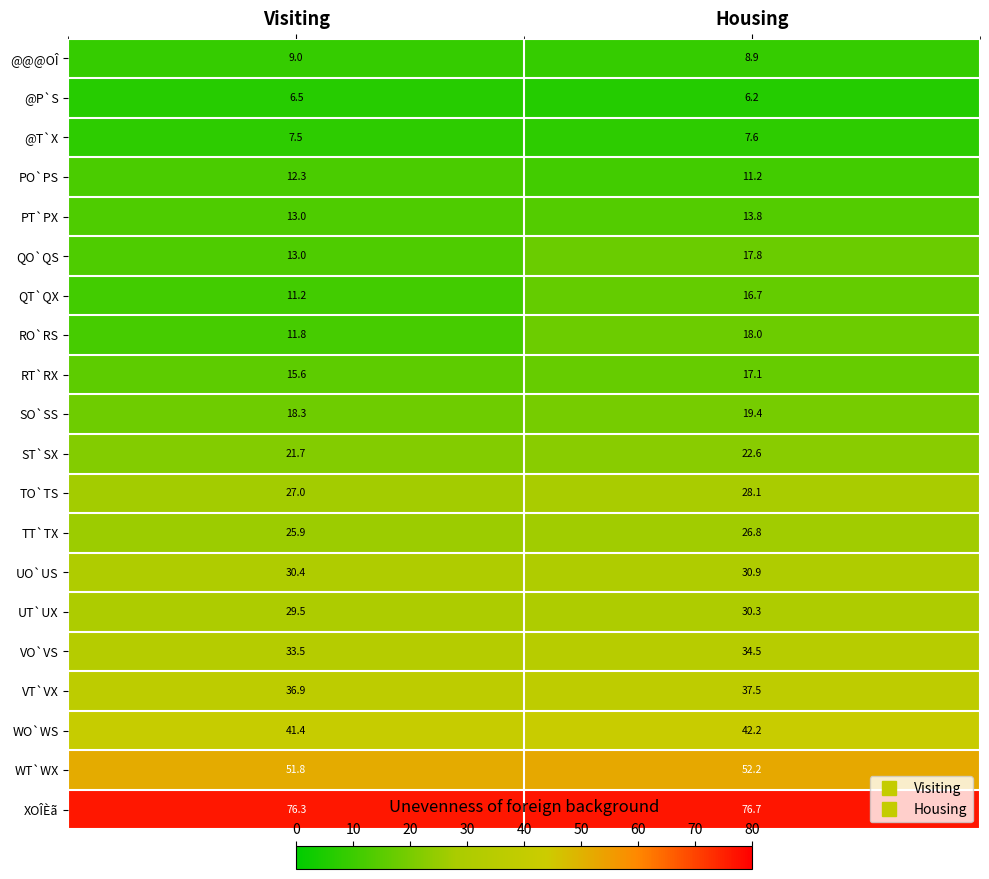

What is the spread (max minus min) of values at Visiting?

69.8